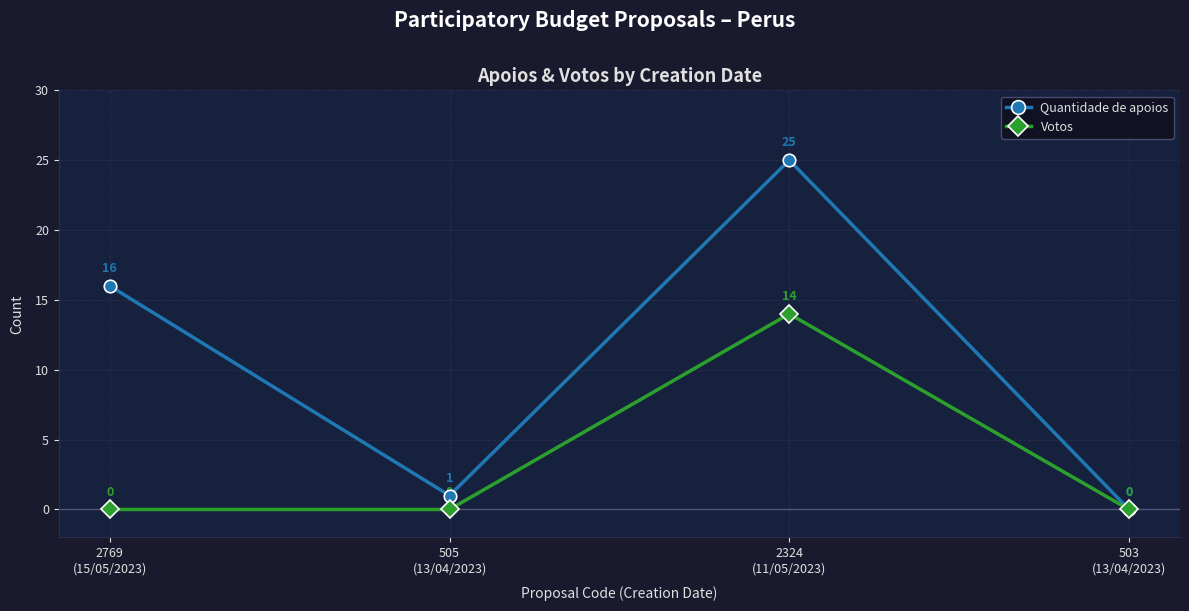

What are all the series names shown in the legend?

Quantidade de apoios, Votos